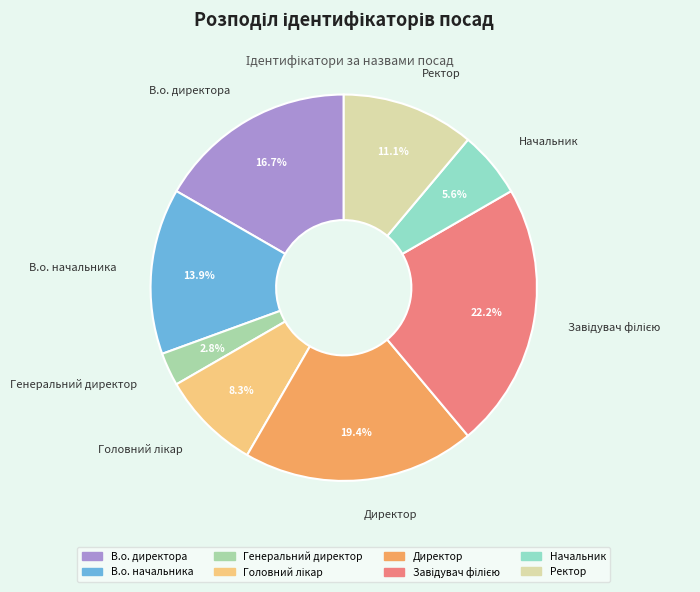

How many segments does this pie chart have?

8